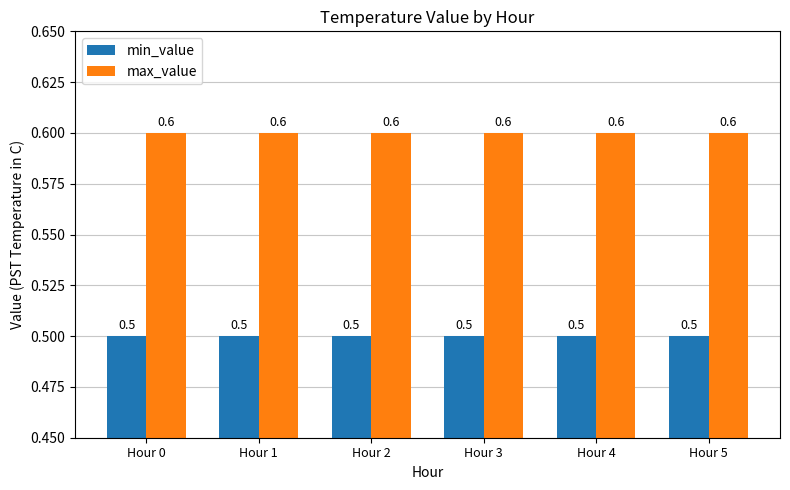

List the series in order of their peak value, highest first.

max_value, min_value